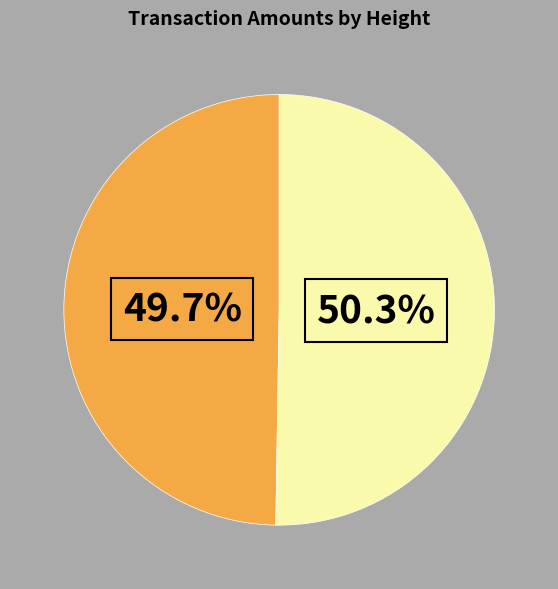

Is there any slice that represents more than half of the pie?

Yes